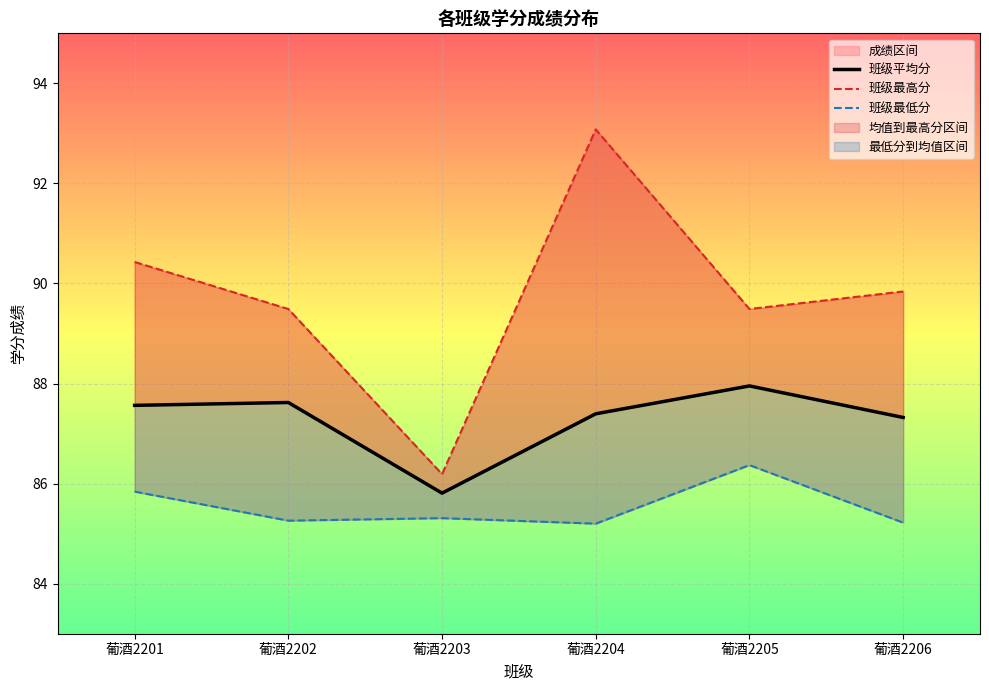

True or false: 班级平均分 and 班级最高分 intersect in this chart.

False